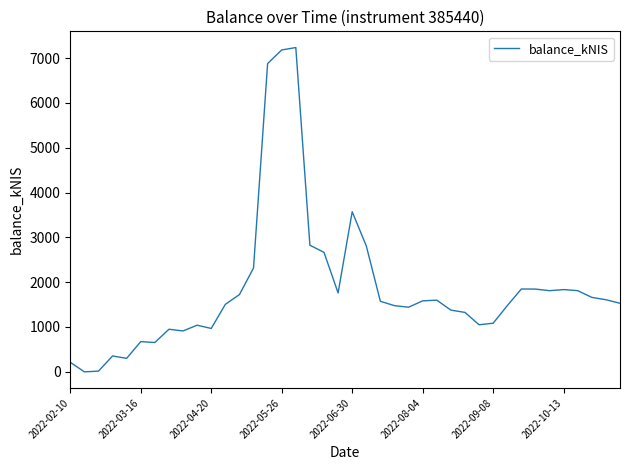

How many lines are shown in the chart?

1